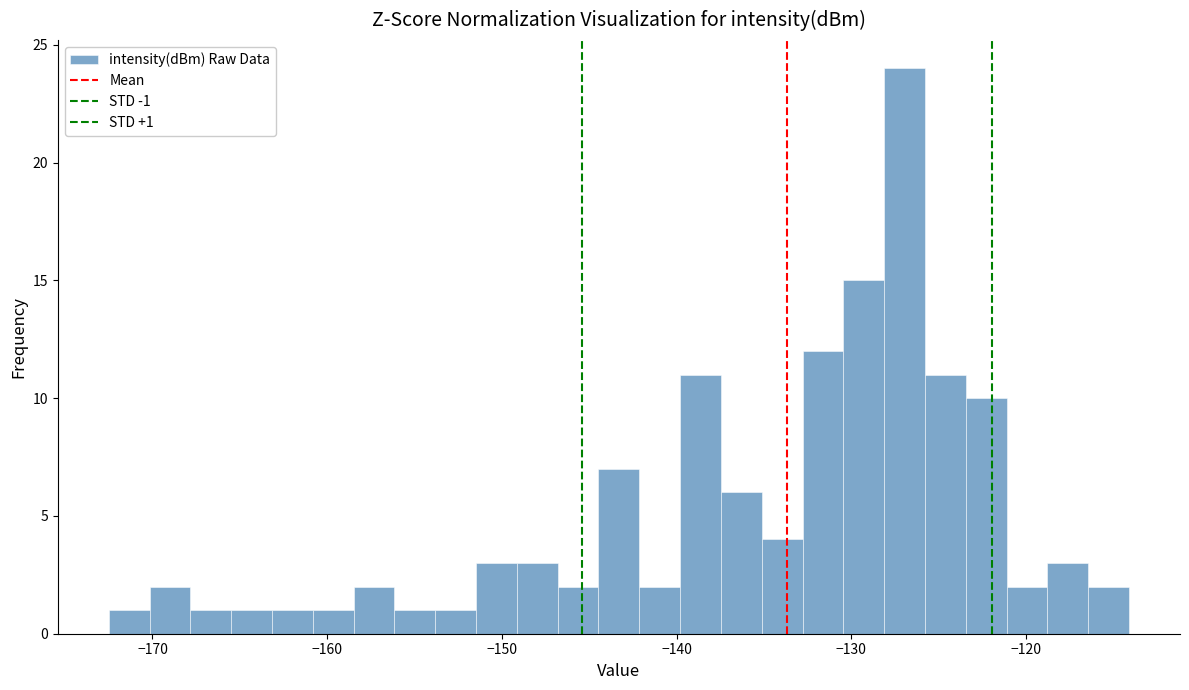

Read against the x-axis, roughly where is the centre of the tallest bar?

-127